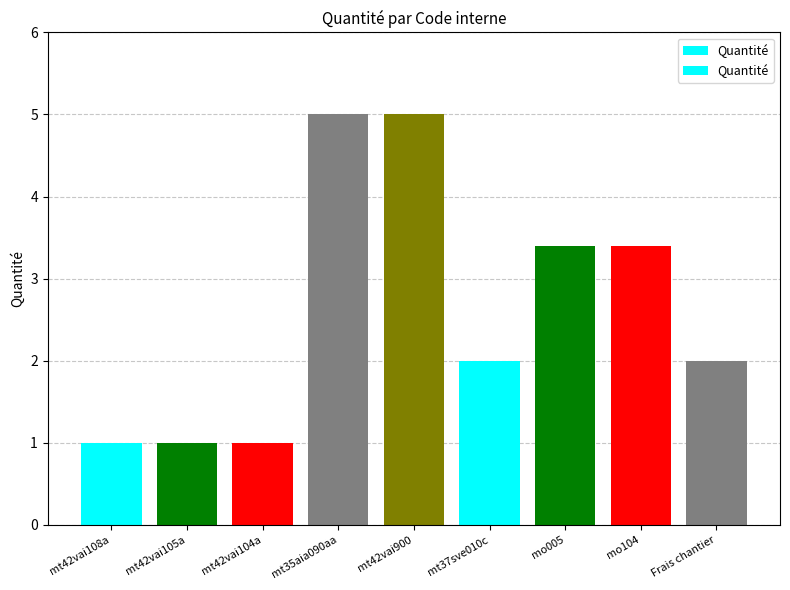

Is it true that the value at mo005 is 2.1?

False